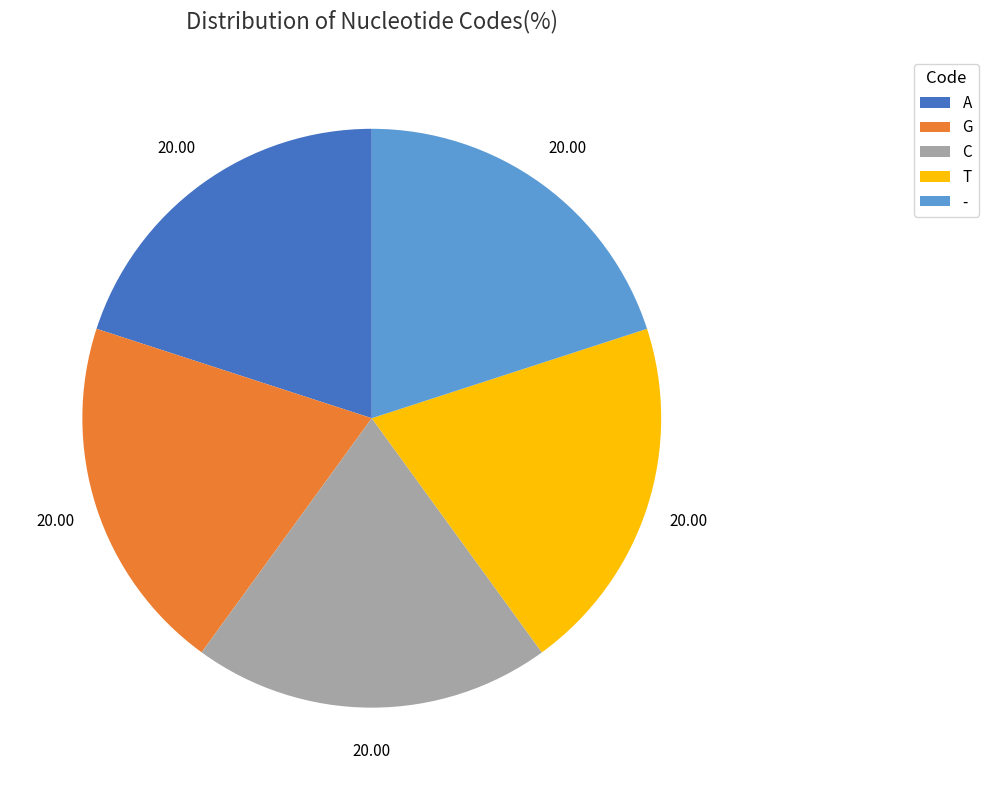

How many slices are in this pie chart?

5